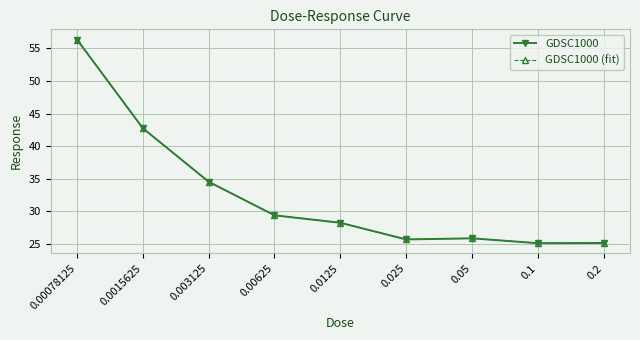

True or false: GDSC1000 (fit) has more than 2 points higher than both neighbors.

False